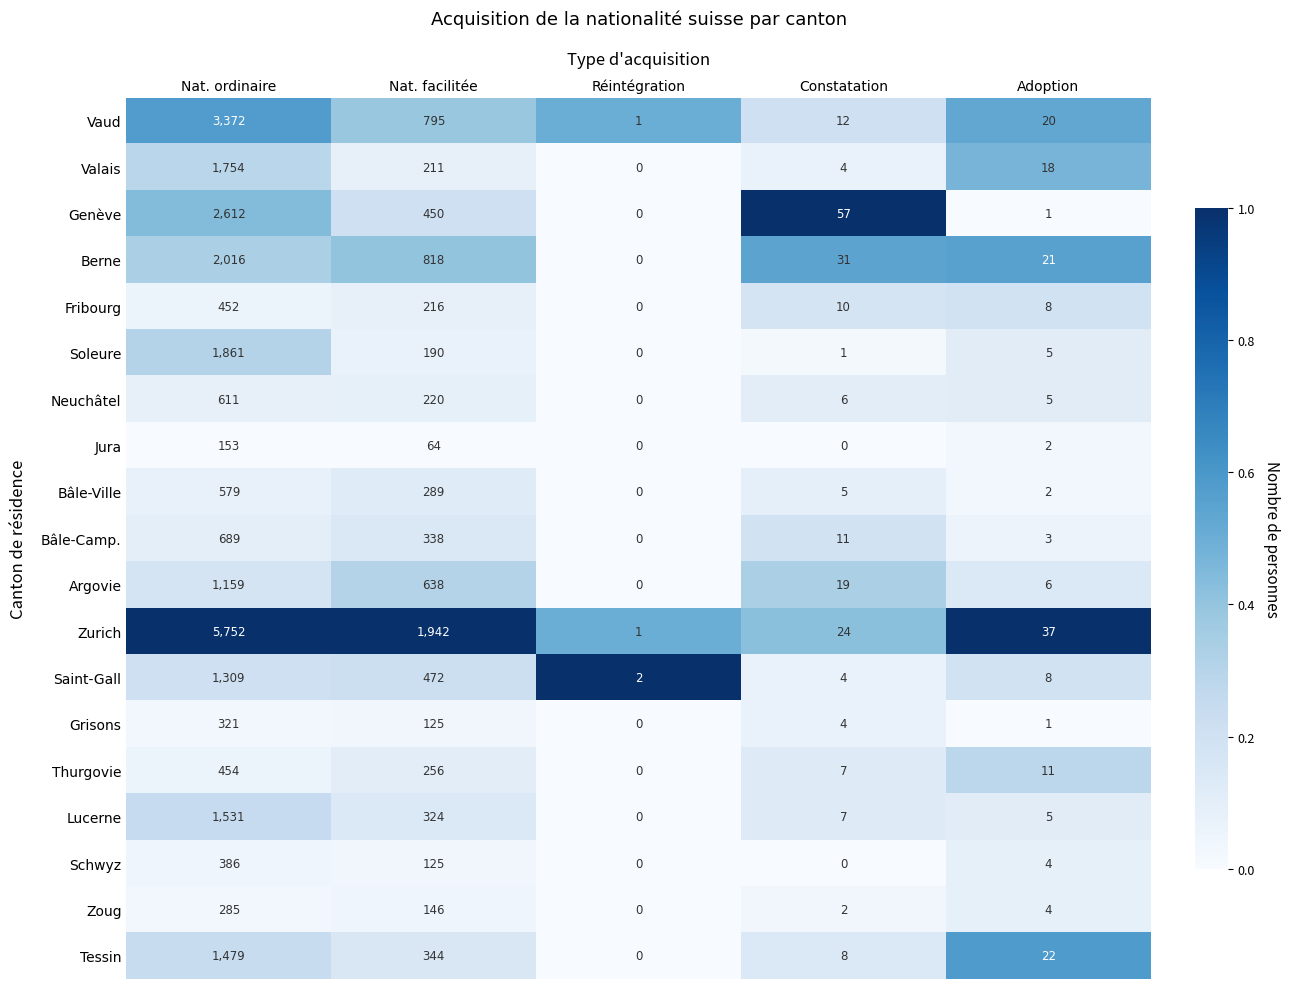

What is the sum of the Schwyz values at Constatation and Nat. facilitée?

125